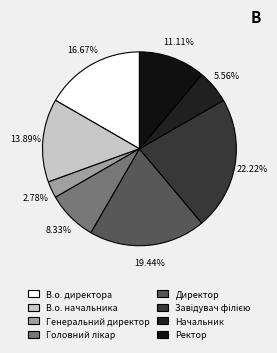

To the nearest percent, what percentage of the pie is Завідувач філією?

22%